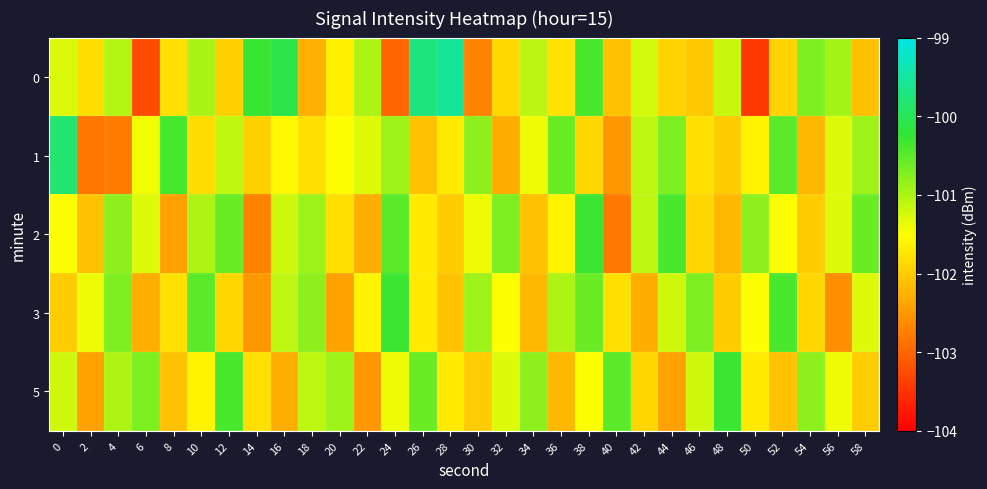

What is the spread (max minus min) of values at 38?

1.6